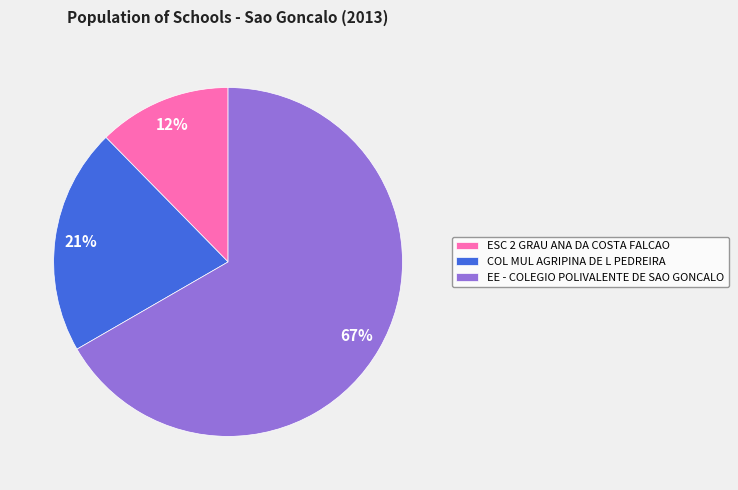

How many segments does this pie chart have?

3